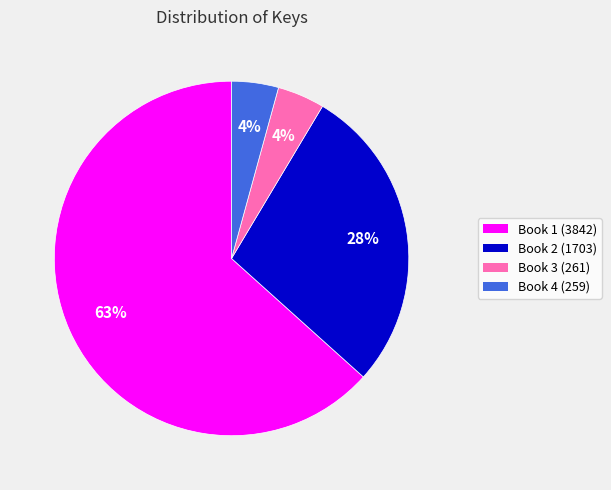

How many slices are in this pie chart?

4